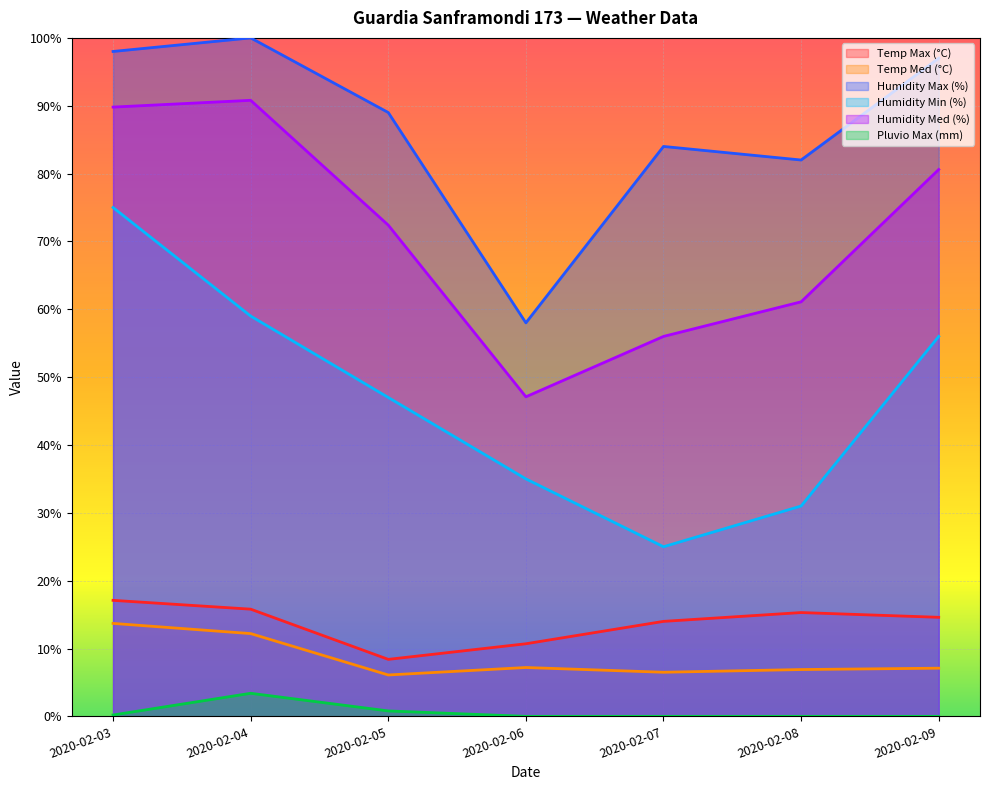

Is it true that Humidity Max (%) equals 89.0 at 2020-02-05?

True